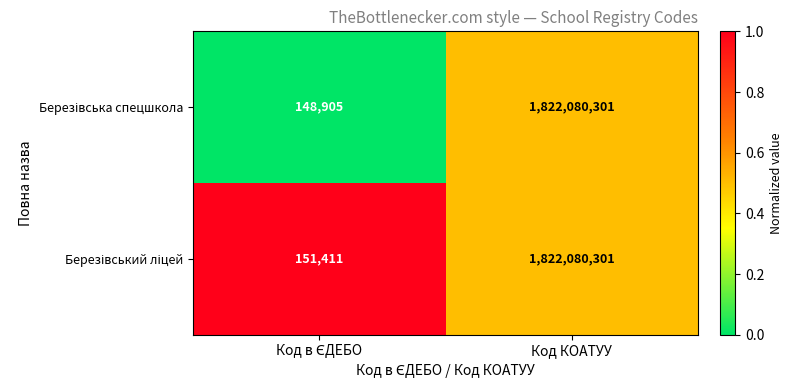

What is the maximum value shown in the chart?

1822080301